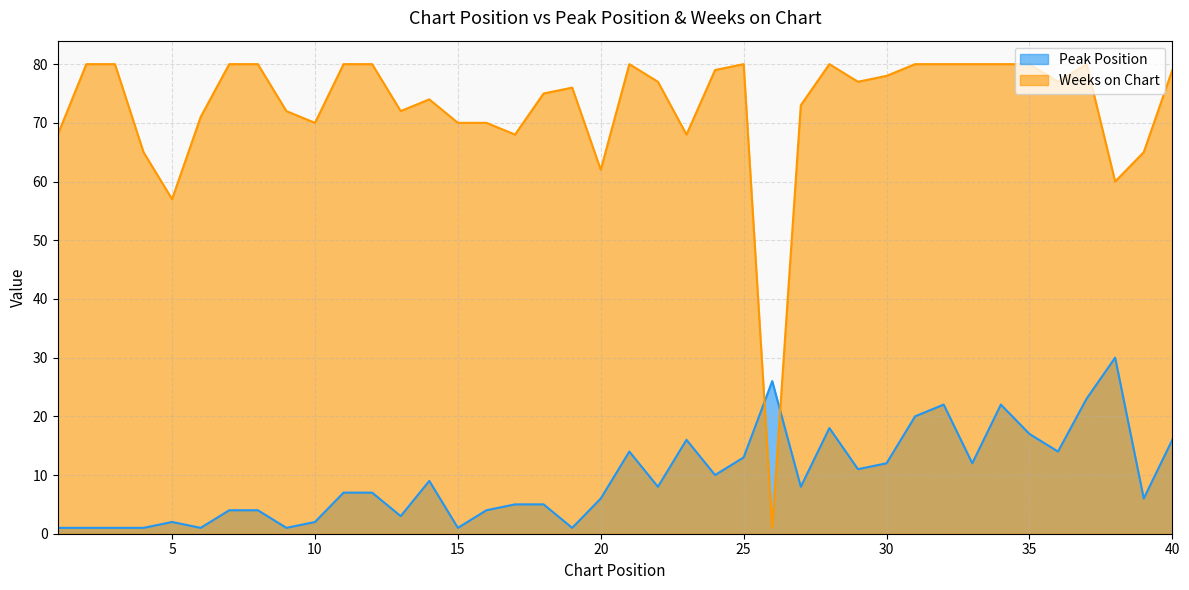

At which category is the sum across all series the highest?

37